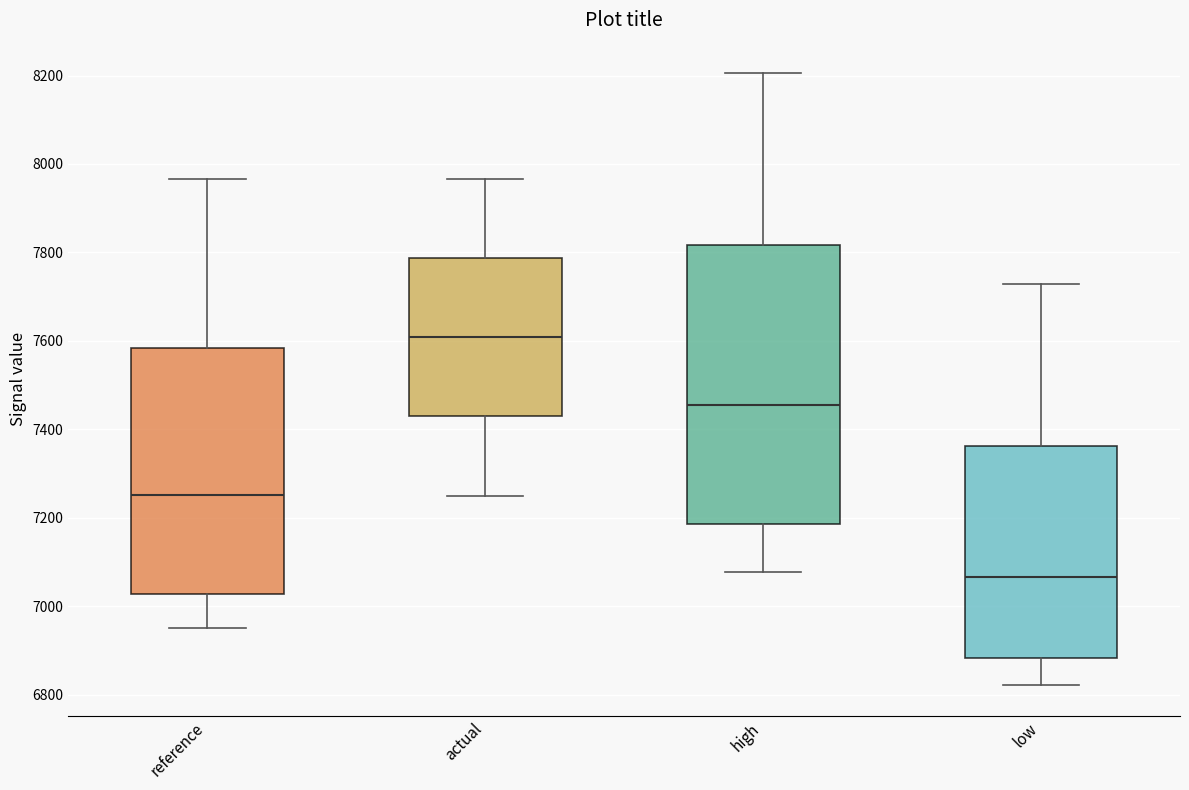

Reading left to right, read every box against the y-axis: the position of its median line, the range the box covers, and the ends of its whiskers. The values are not printed on the chart, so give them approximately, as read against the axis.

reference: median 7260, box 7020 to 7580, whiskers 6940 to 7960
actual: median 7600, box 7420 to 7780, whiskers 7260 to 7960
high: median 7460, box 7180 to 7820, whiskers 7080 to 8200
low: median 7060, box 6880 to 7360, whiskers 6820 to 7720